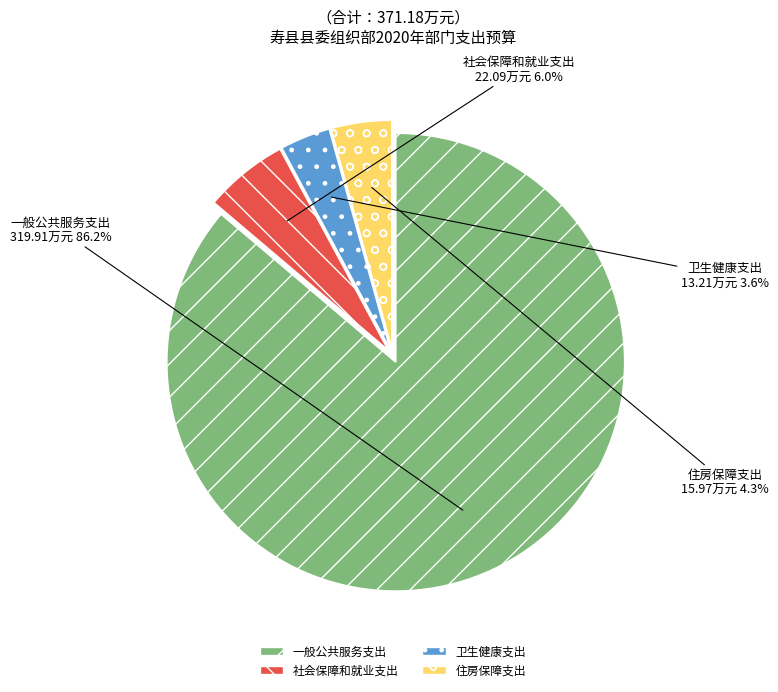

Count the number of slices in the pie.

4